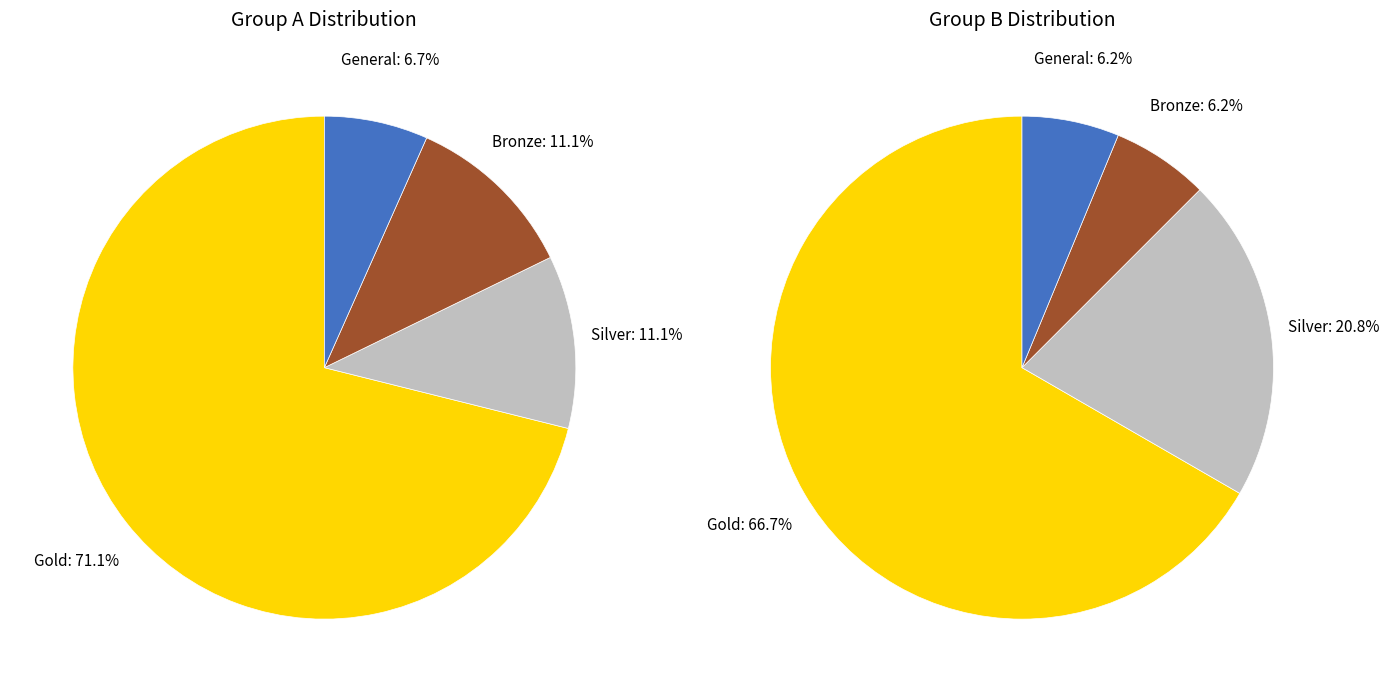

What percentage is NOT represented by 9?

87.5%